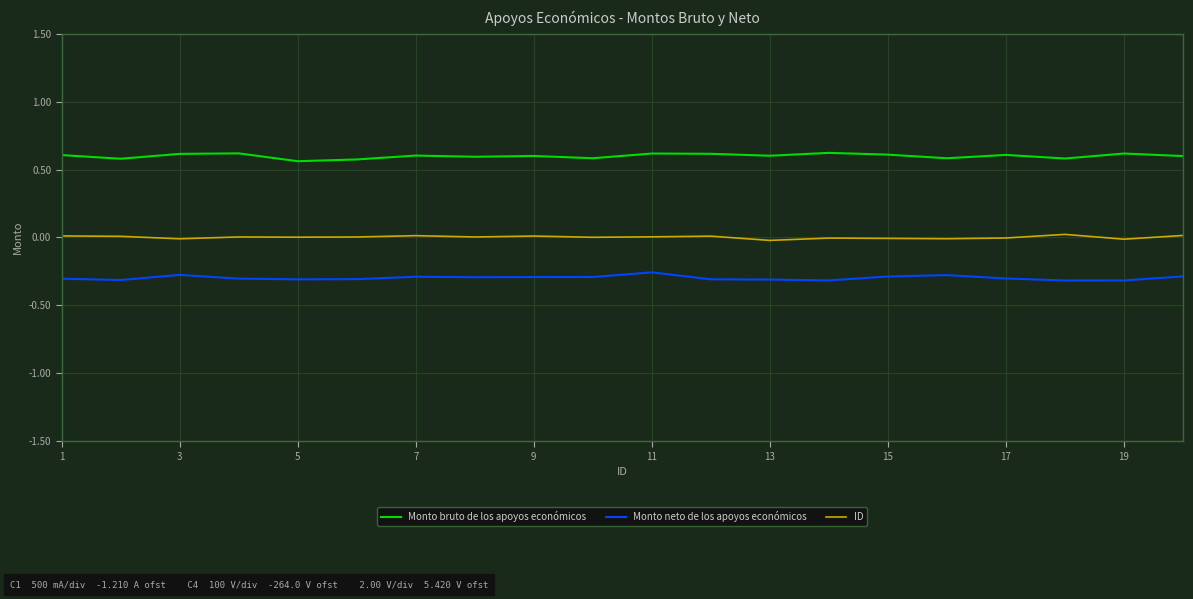

True or false: Monto bruto de los apoyos económicos and Monto neto de los apoyos económicos intersect in this chart.

False